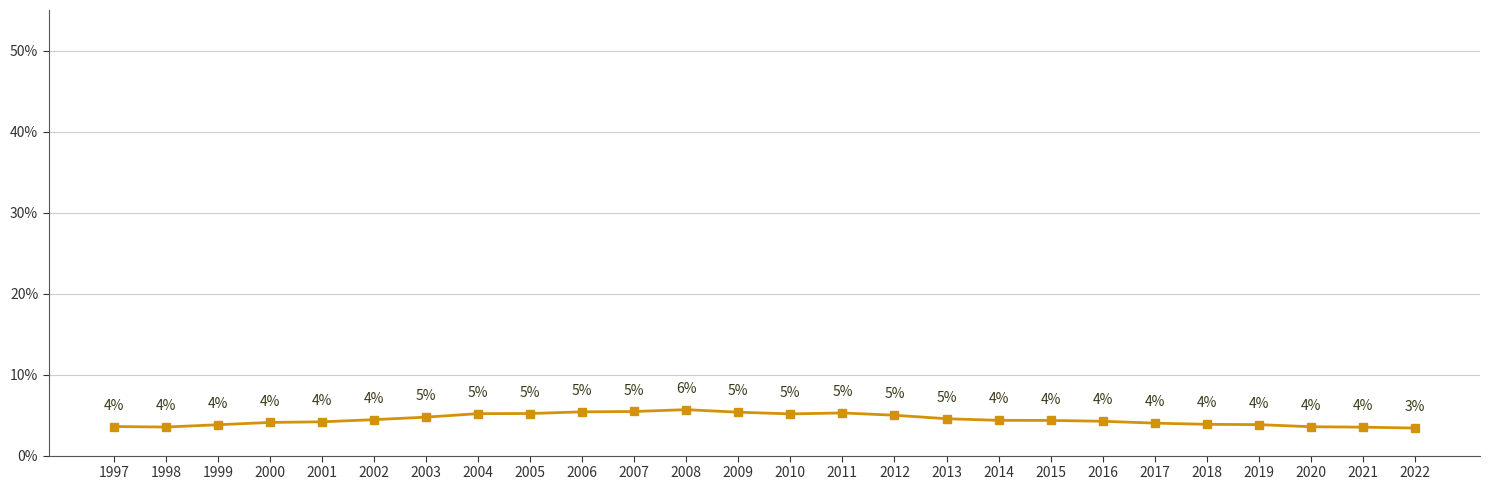

True or false: the data shows 0.1 at 2008.

True